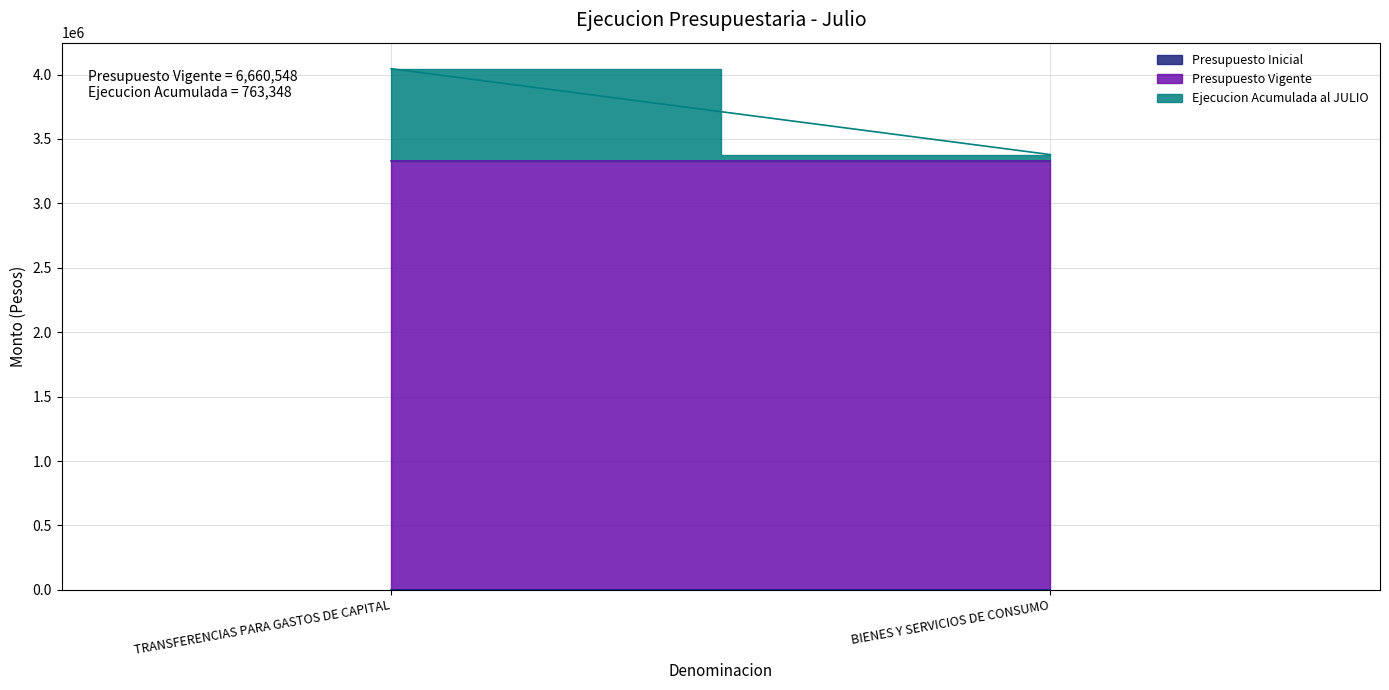

The Ejecucion Acumulada al JULIO series shows 85931 at BIENES Y SERVICIOS DE CONSUMO. True or false?

False